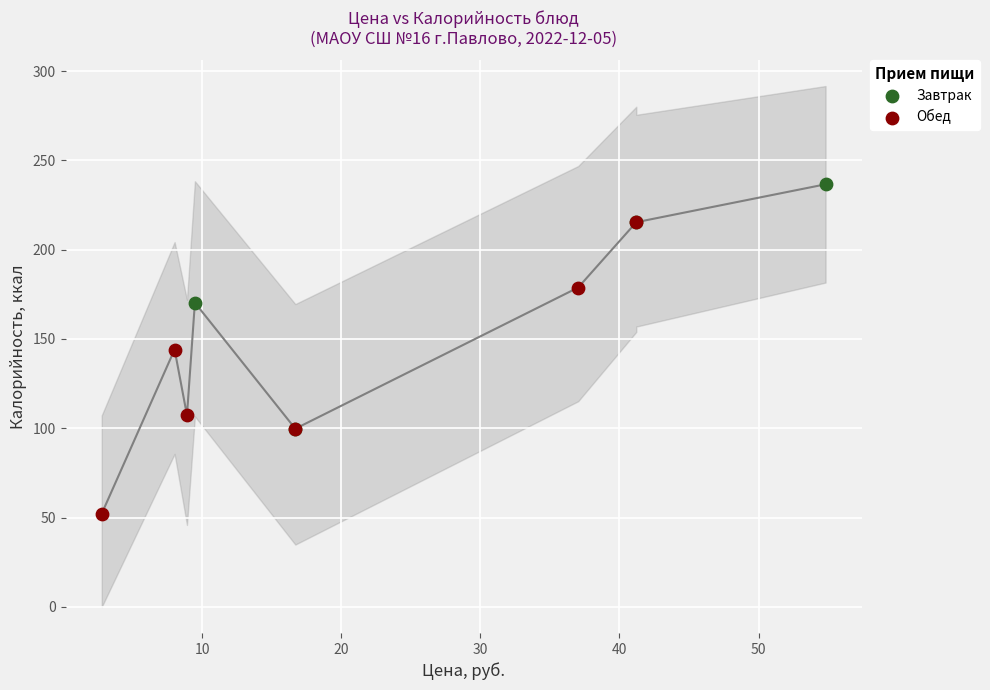

Which series has the largest Y range (max minus min)?

Обед